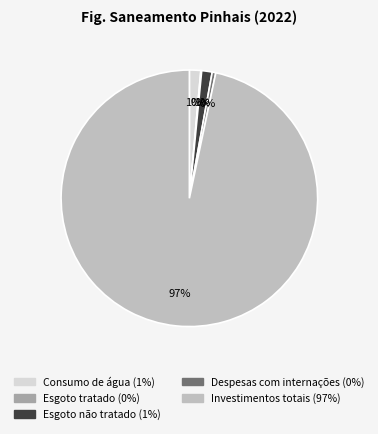

What percentage is the Consumo de água slice, to the nearest percent?

1%